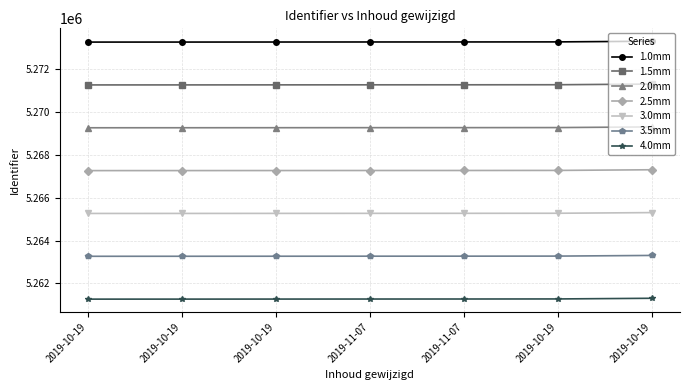

What are all the series names shown in the legend?

1.0mm, 1.5mm, 2.0mm, 2.5mm, 3.0mm, 3.5mm, 4.0mm